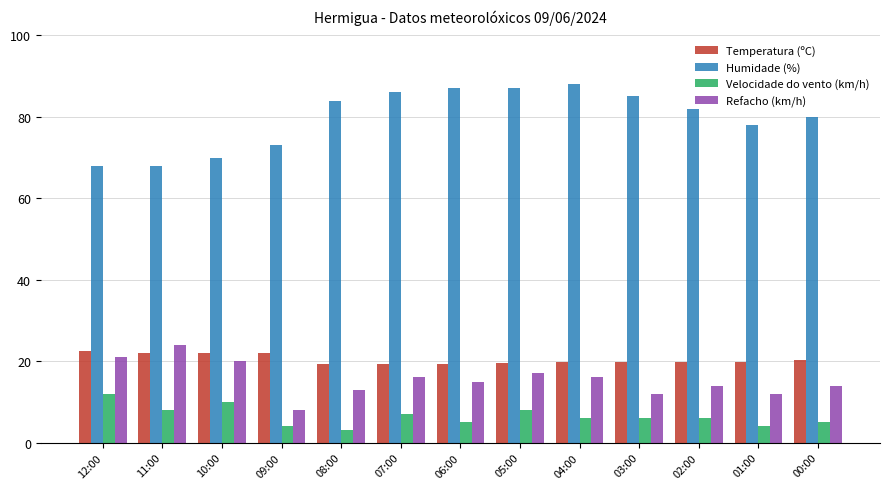

Is it true that Temperatura (ºC) equals 19.7 at 04:00?

True